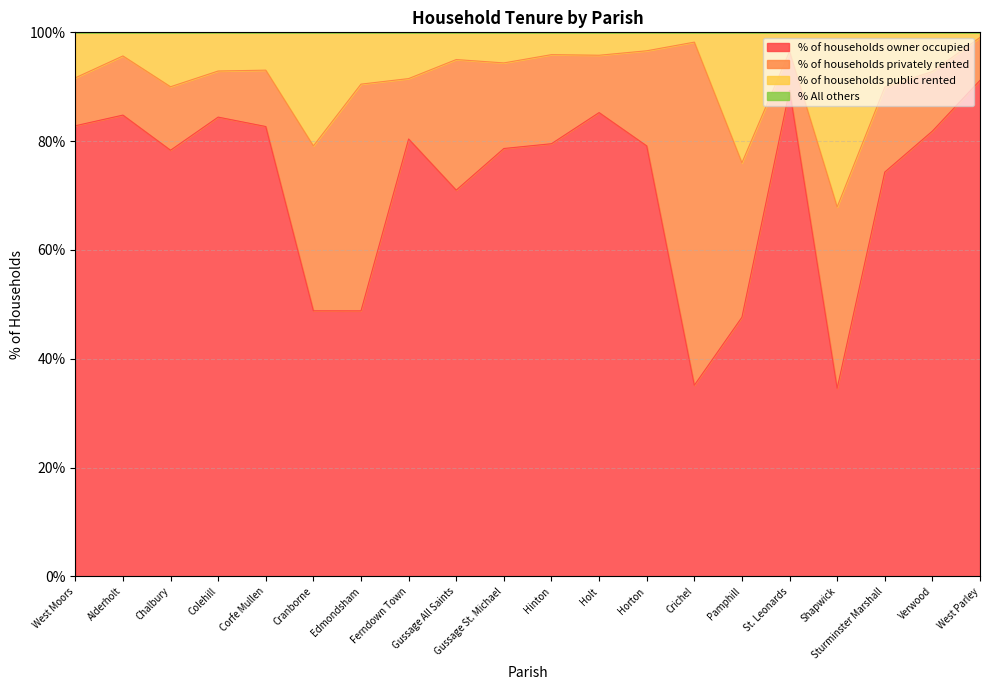

At which label is % of households owner occupied closest to 62?

Gussage All Saints